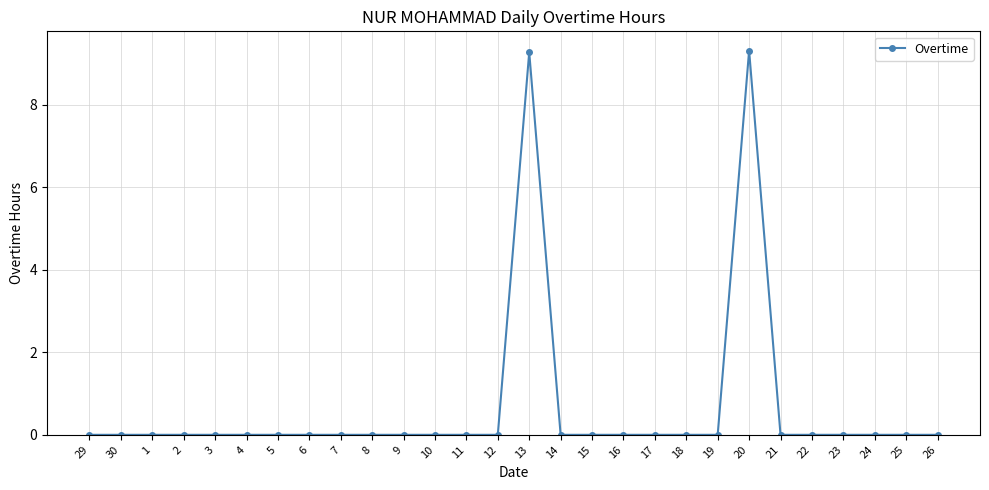

What is the maximum value shown in the chart?

9.3